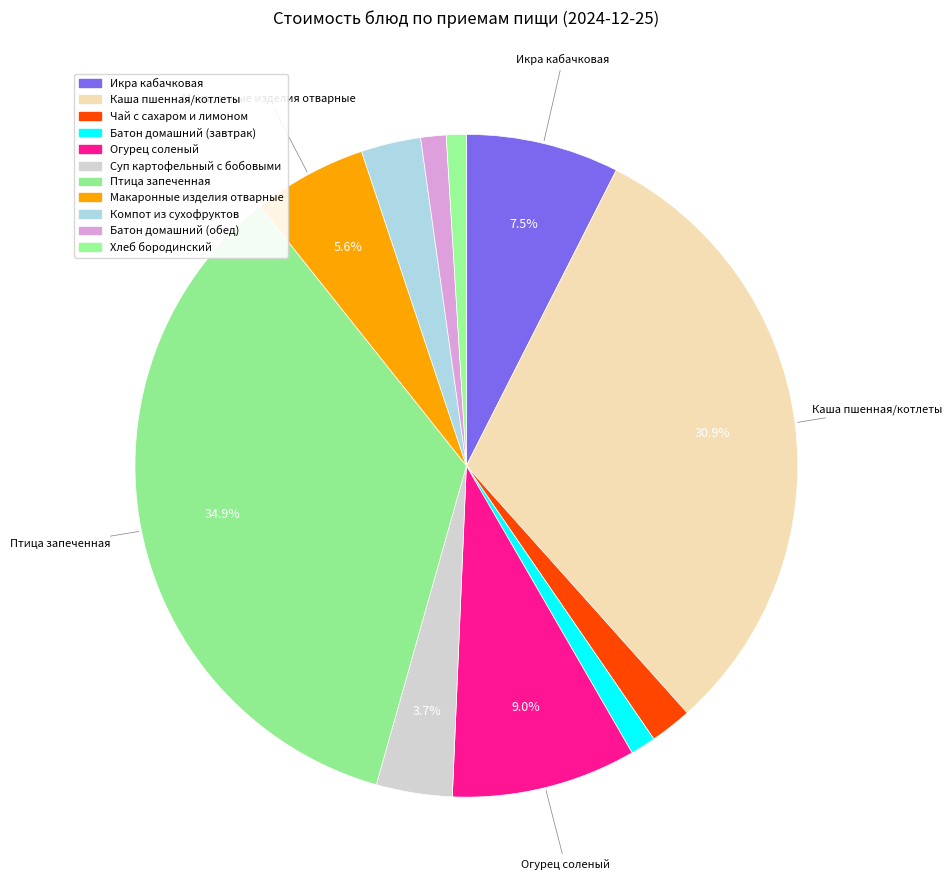

How many slices are in this pie chart?

11